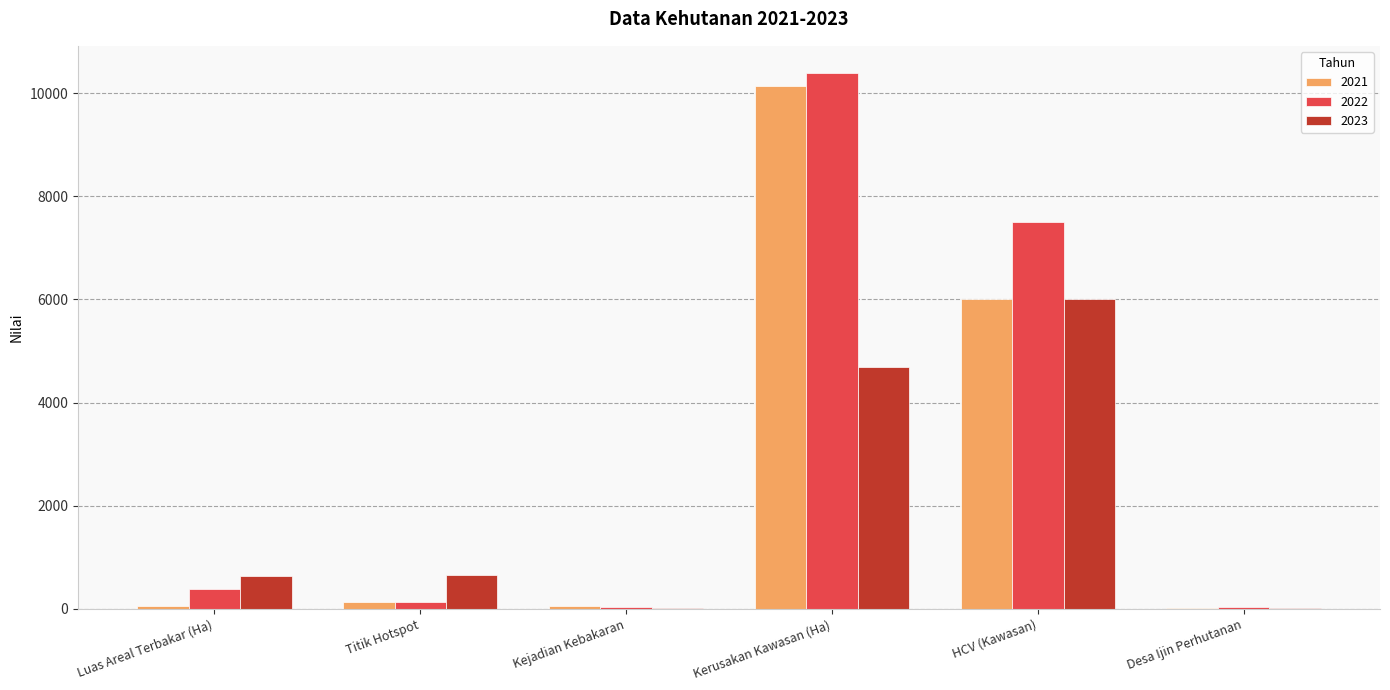

The 2022 series shows 10402.0 at Kerusakan Kawasan (Ha). True or false?

True